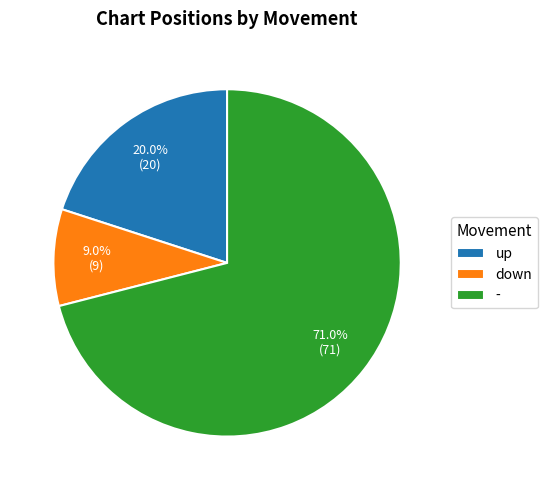

Which has a higher value, up or down?

up